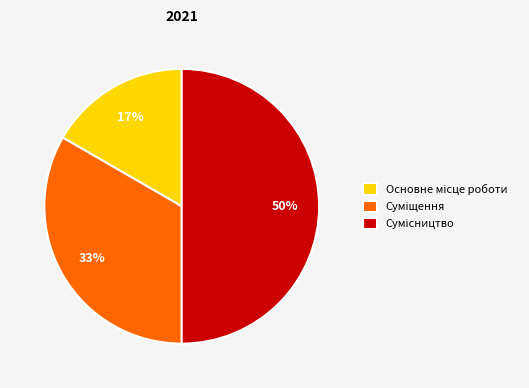

To the nearest percent, what is the difference between the largest and smallest slice percentages?

33%